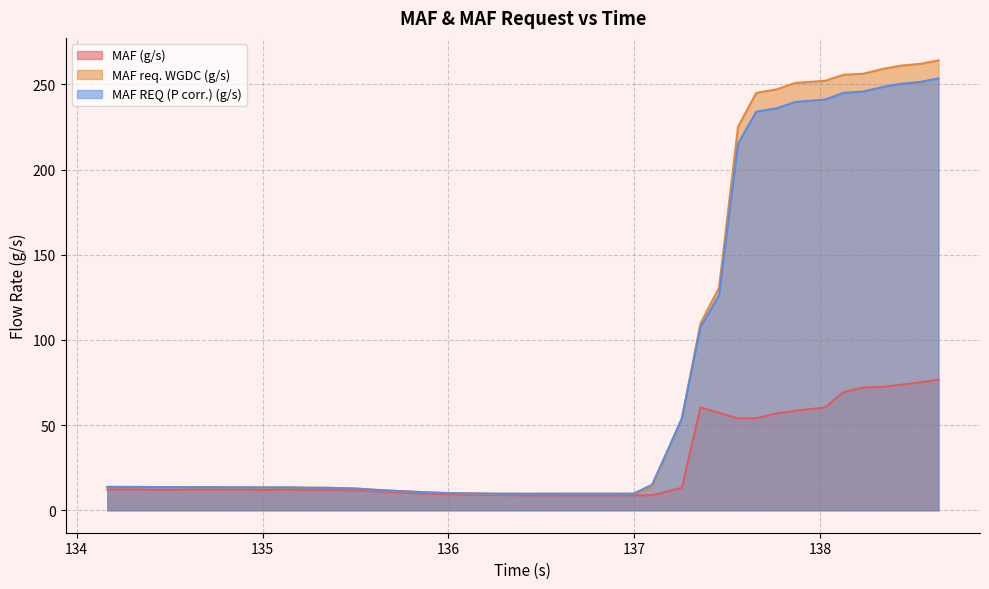

What is the difference between the MAF req. WGDC (g/s) values at 137.557 and 137.765?

22.1